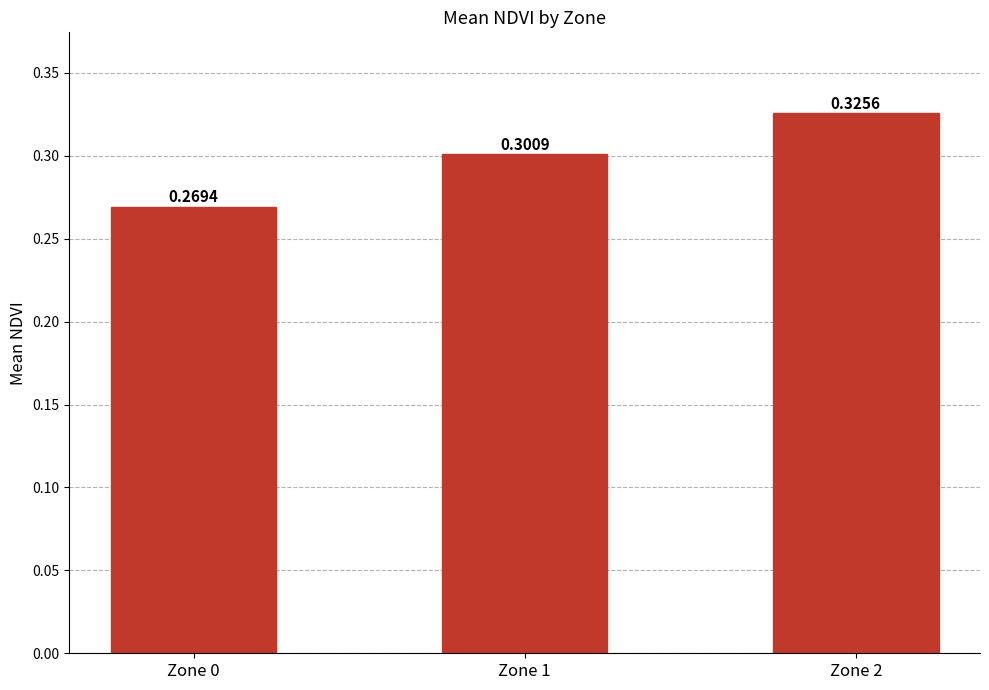

Which category has the lowest value across all series?

Zone 0